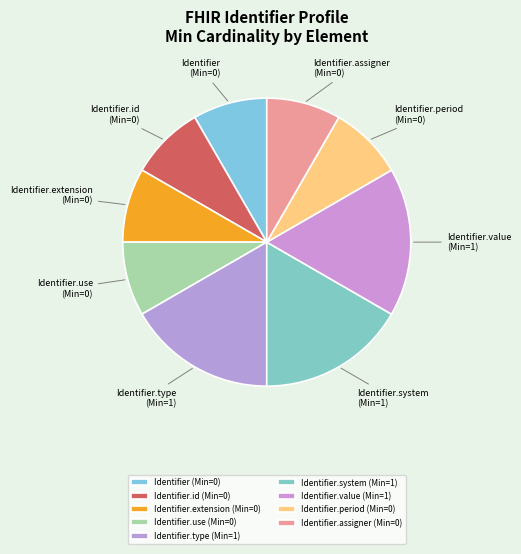

Which has a higher value, Identifier.assigner (Min=0) or Identifier.system (Min=1)?

Identifier.system (Min=1)